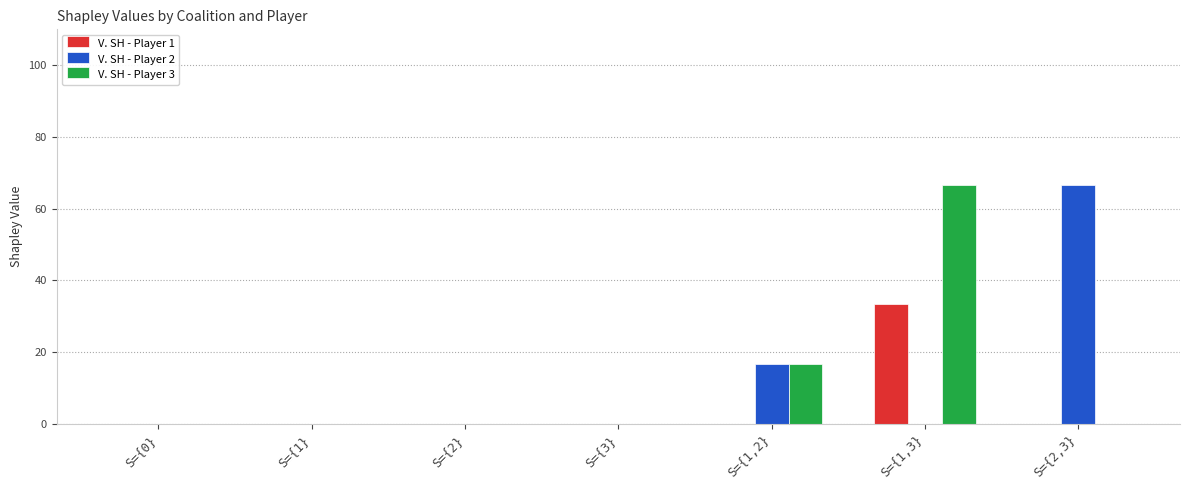

What is the sum of the V. SH - Player 1 values at S={1,2} and S={1,3}?

33.3